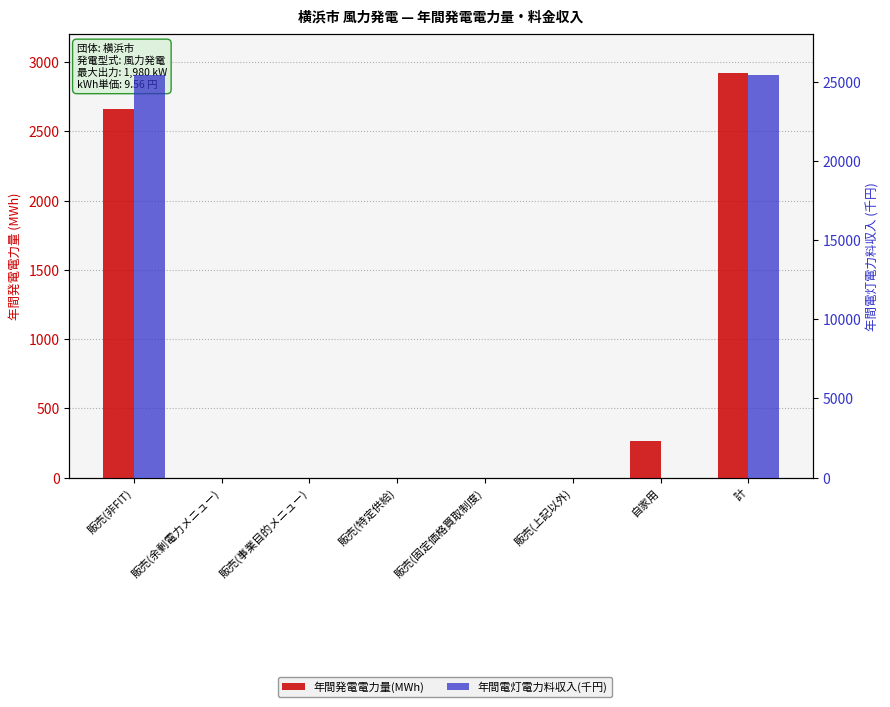

Rank the categories by 年間電灯電力料収入(千円) value from highest to lowest.

販売(非FIT), 計, 販売(余剰電力メニュー), 販売(事業目的メニュー), 販売(特定供給), 販売(固定価格買取制度), 販売(上記以外), 自家用